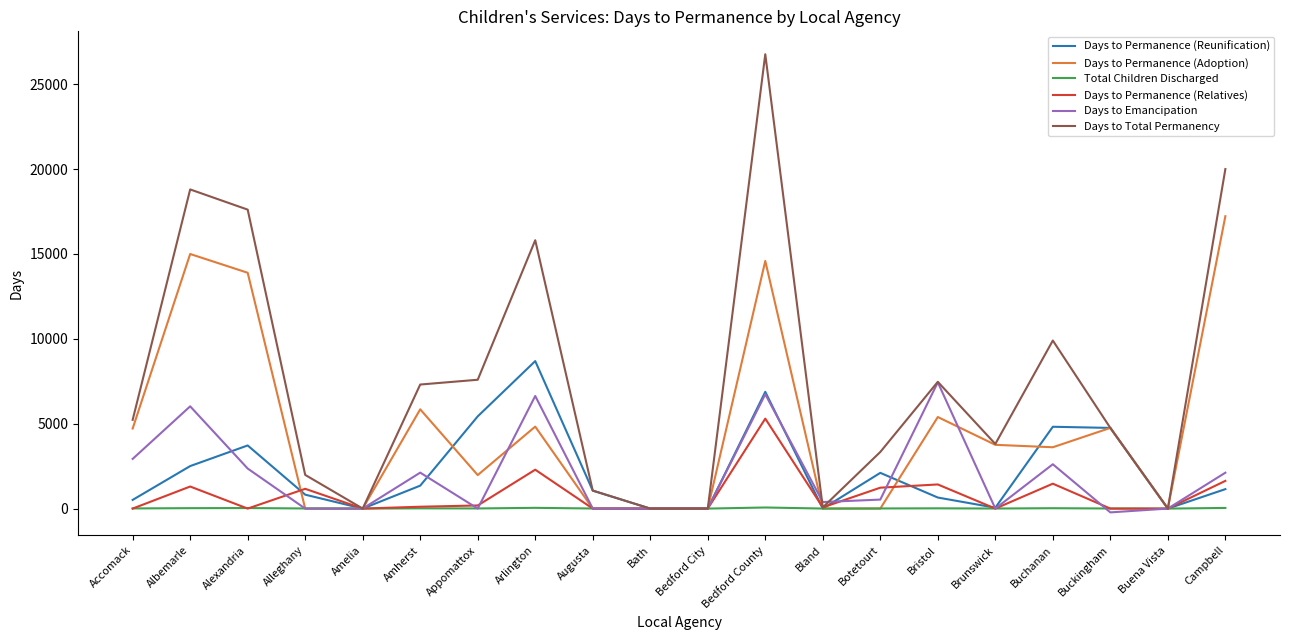

What is the difference between the highest and lowest values at Bristol?

7452